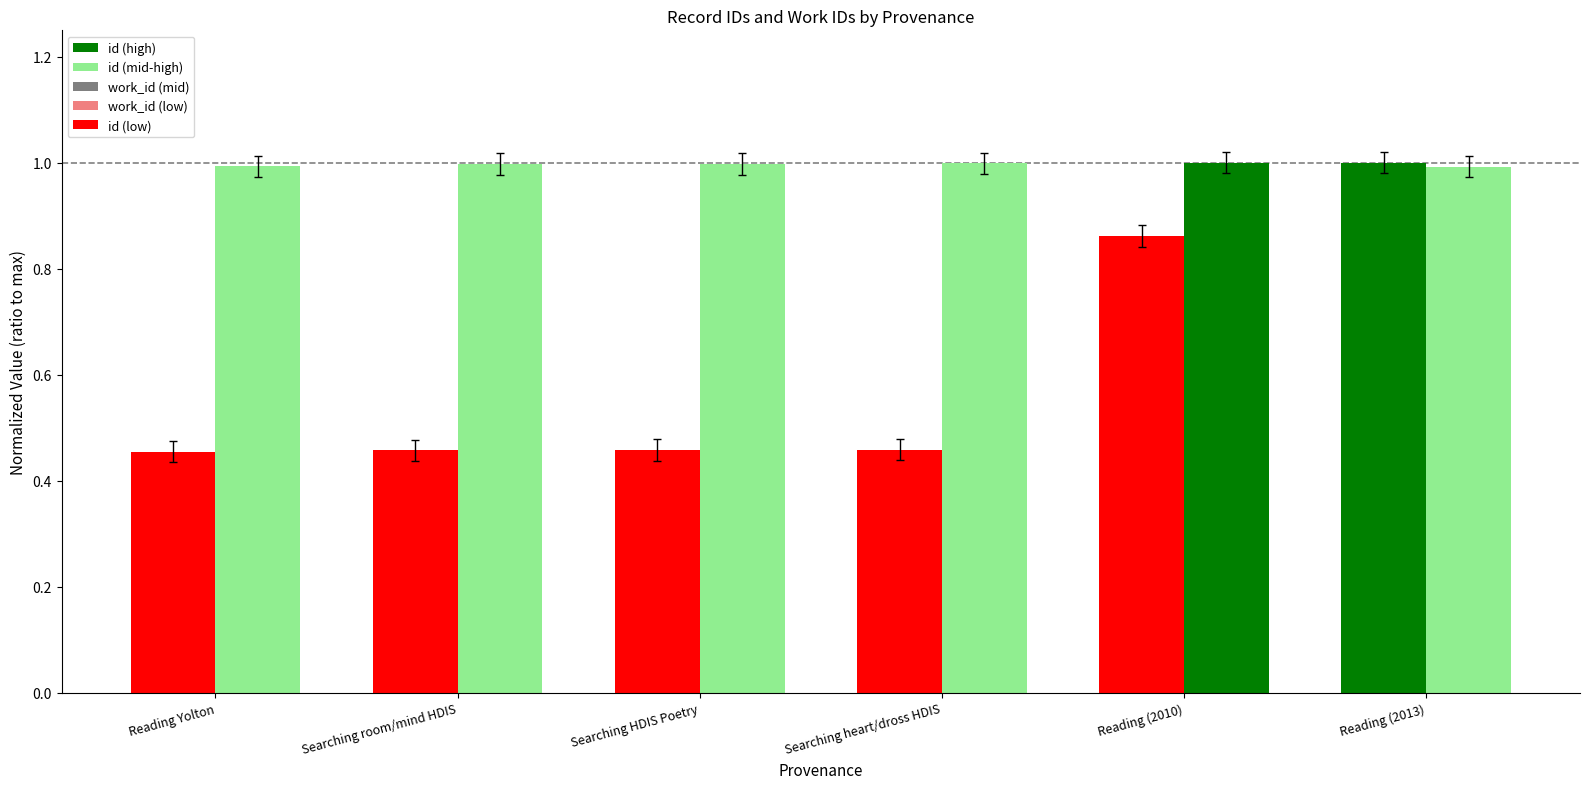

Are the bars horizontal?

No